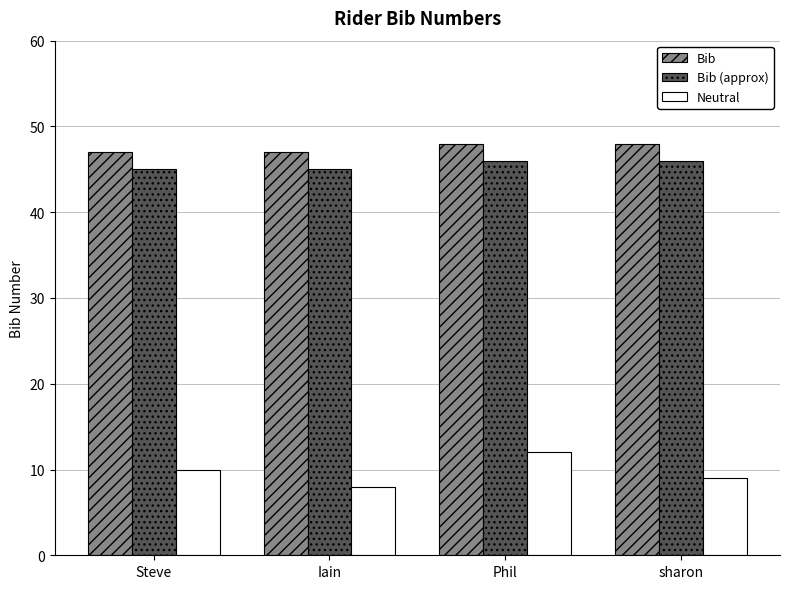

At how many categories does at least one series exceed 43?

4